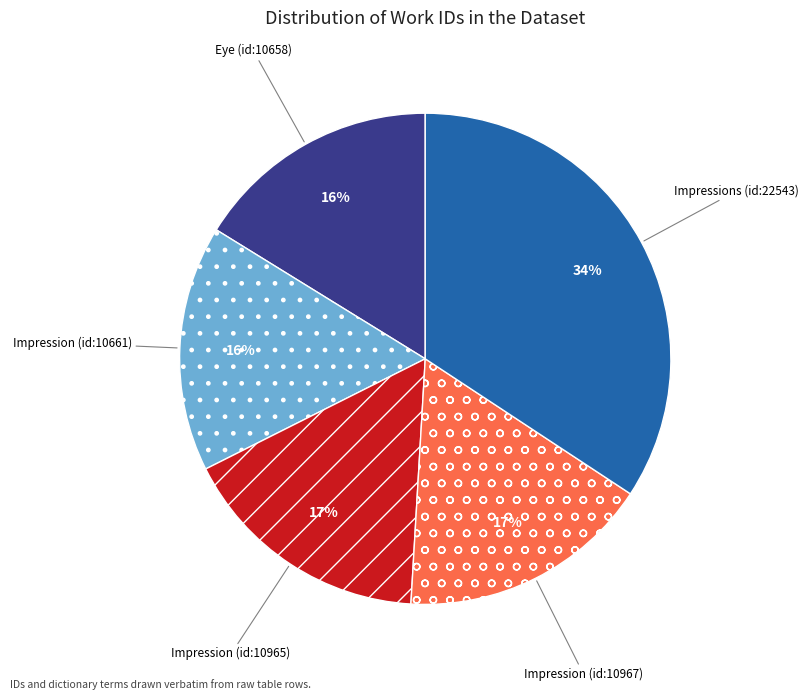

How many segments does this pie chart have?

5